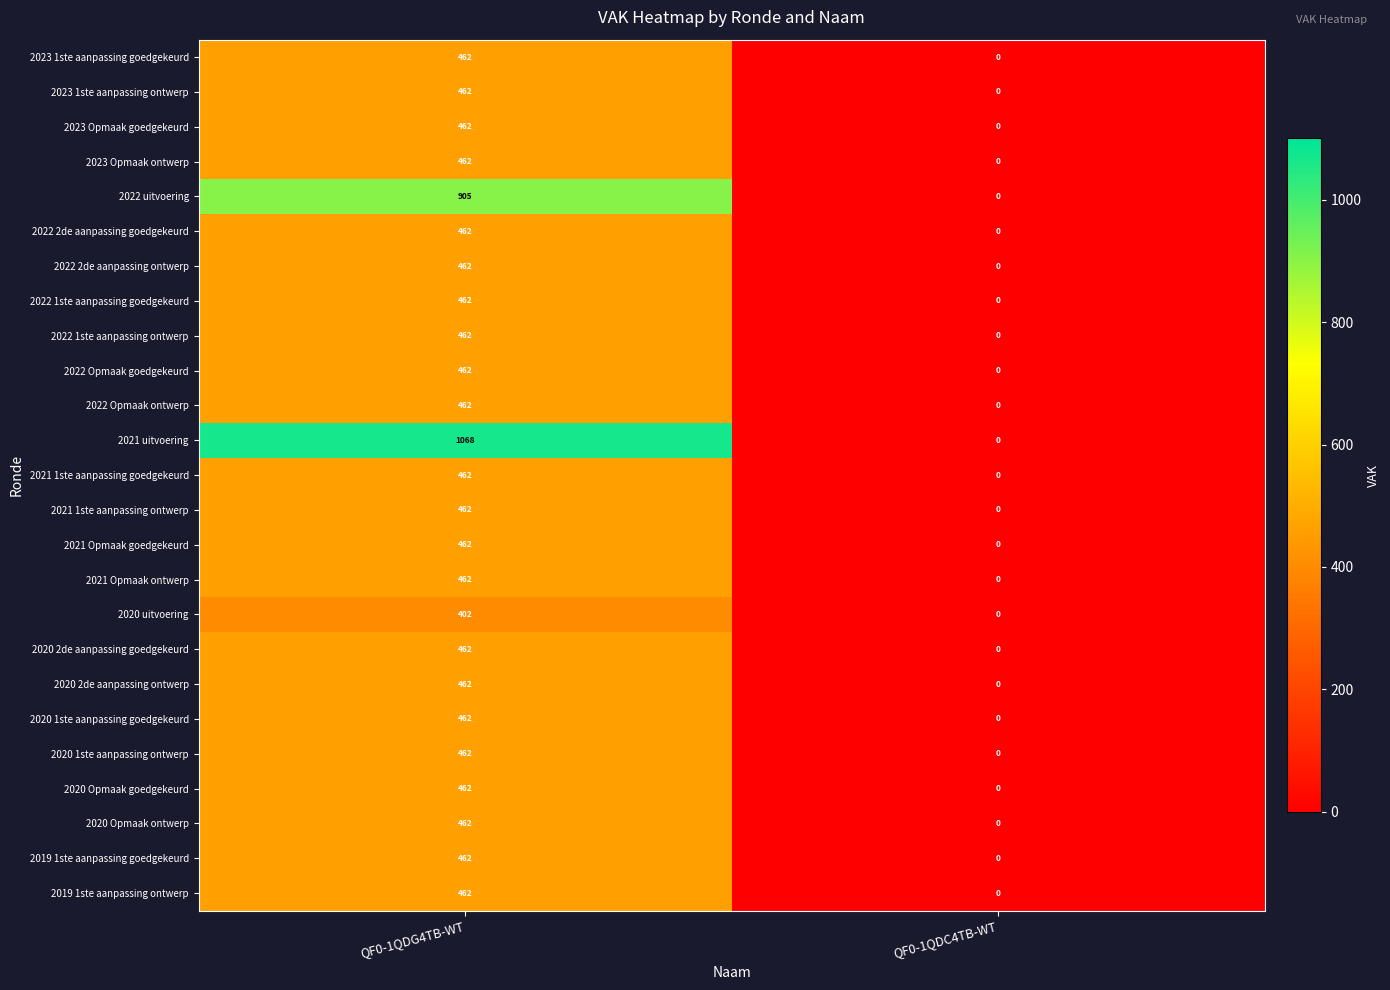

What is the difference between the 2022 1ste aanpassing goedgekeurd values at QF0-1QDC4TB-WT and QF0-1QDG4TB-WT?

462